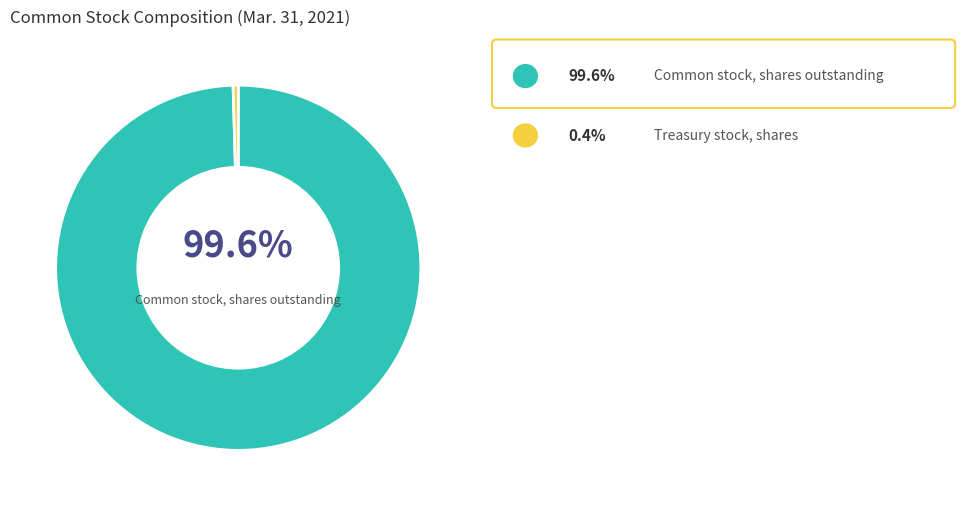

Is there a majority slice in this chart?

Yes